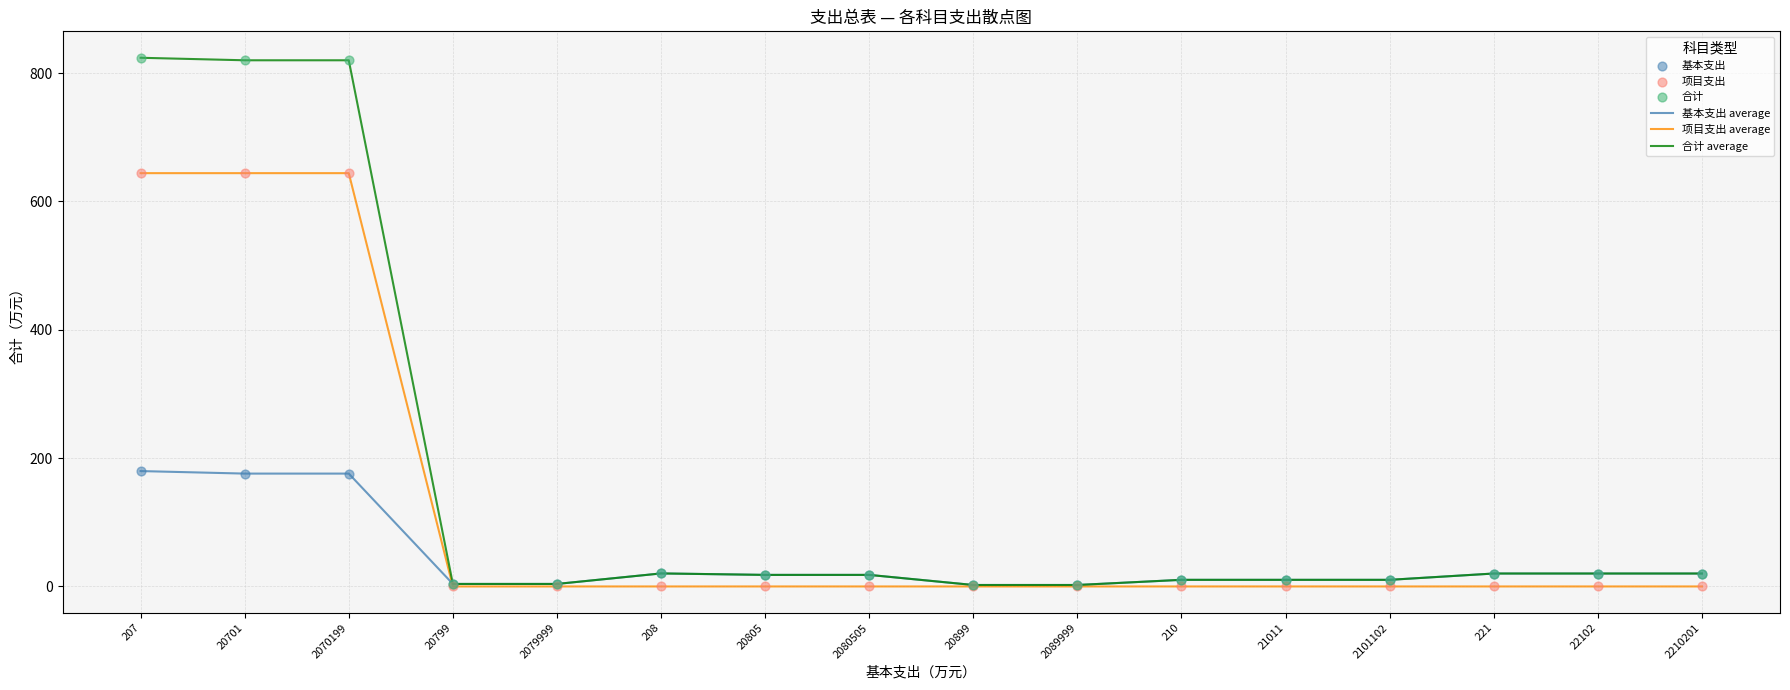

What is the total value across all series at 2070199?

1639.7